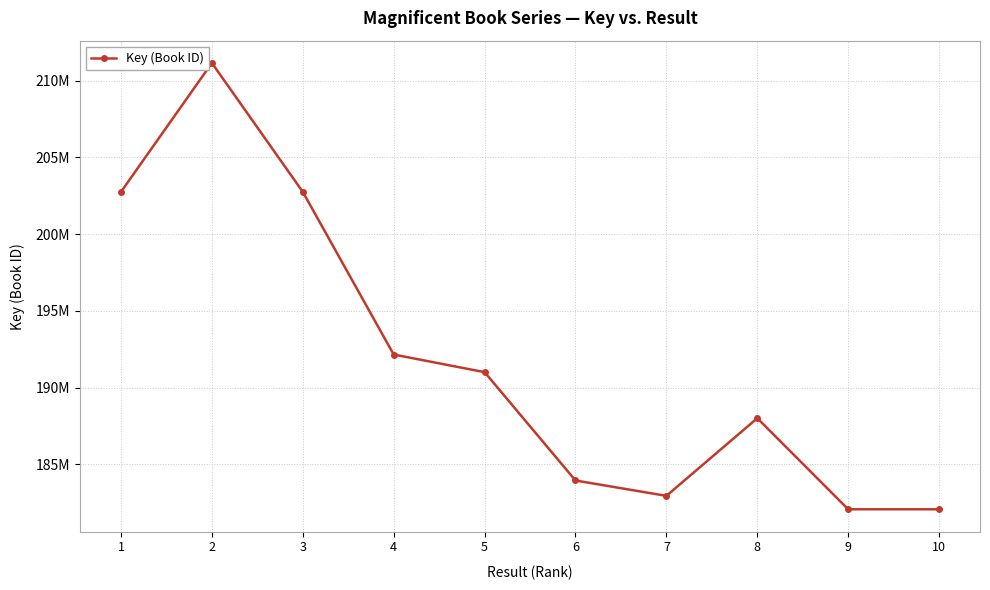

Is this an area chart (filled region under the line)?

No